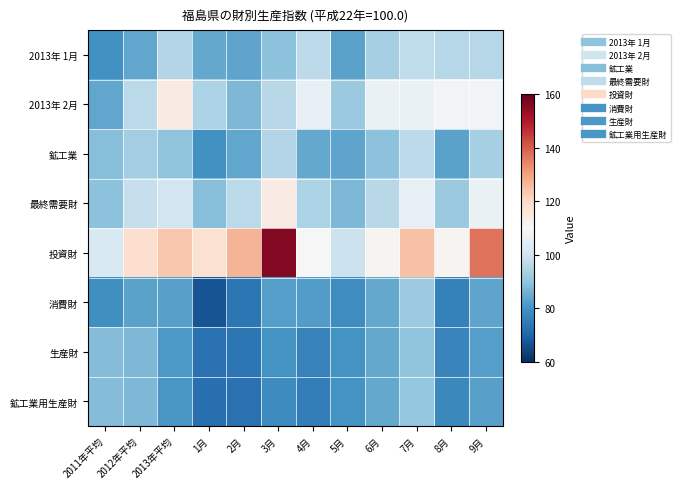

What is the difference between the highest and lowest values at 1月?

50.7